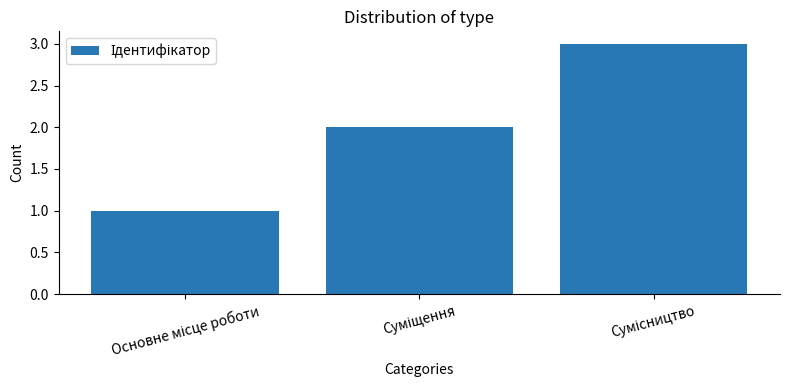

What is the greatest value displayed?

3